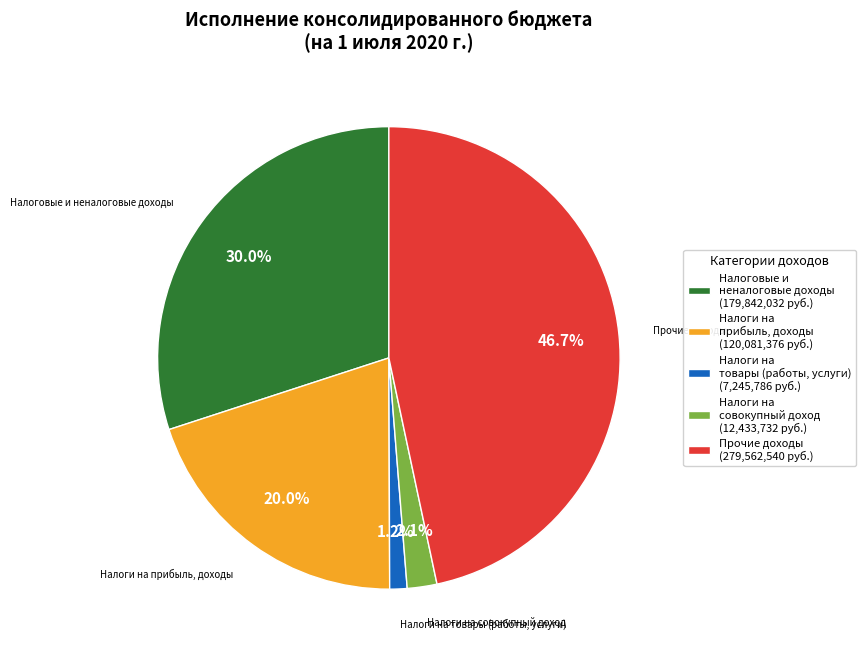

What is the largest slice in the pie chart?

Прочие доходы (279,562,540 руб.)